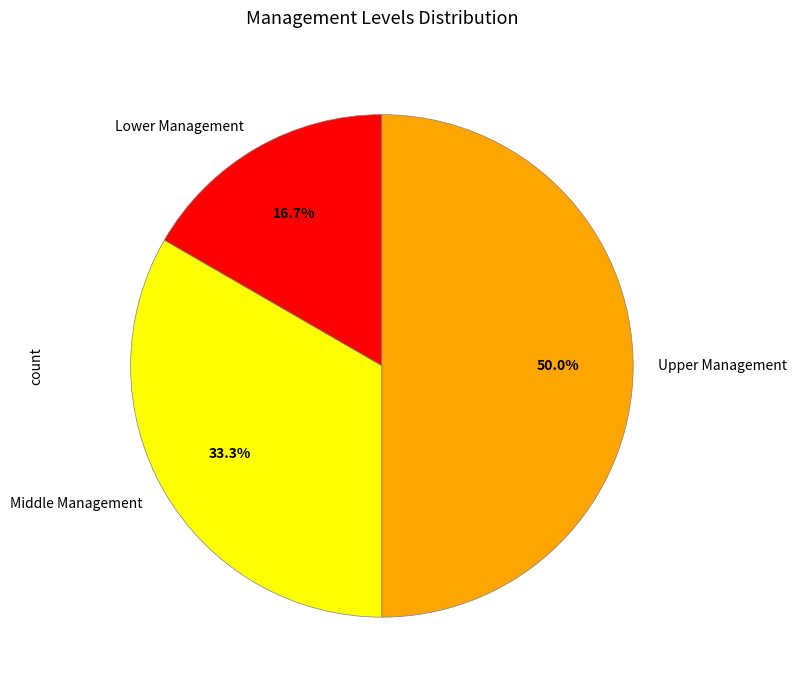

The Upper Management slice represents 44% of the pie. True or false?

False